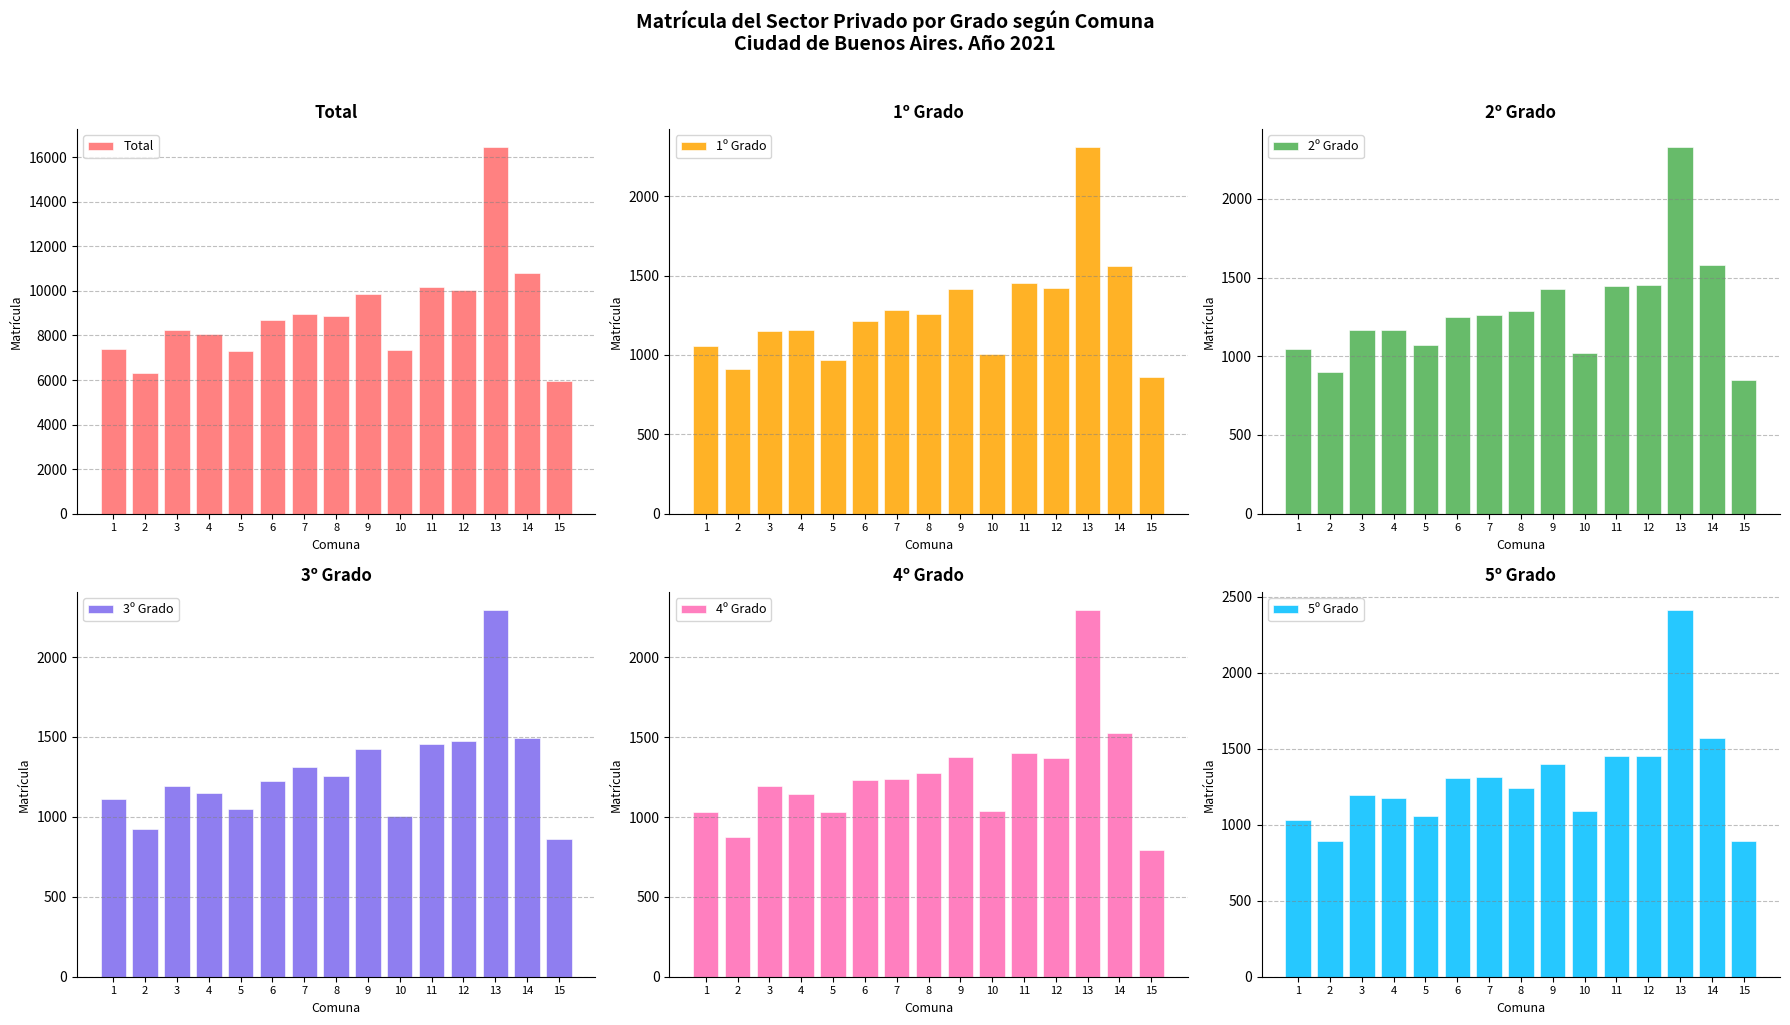

Which series has the widest spread of values?

Total